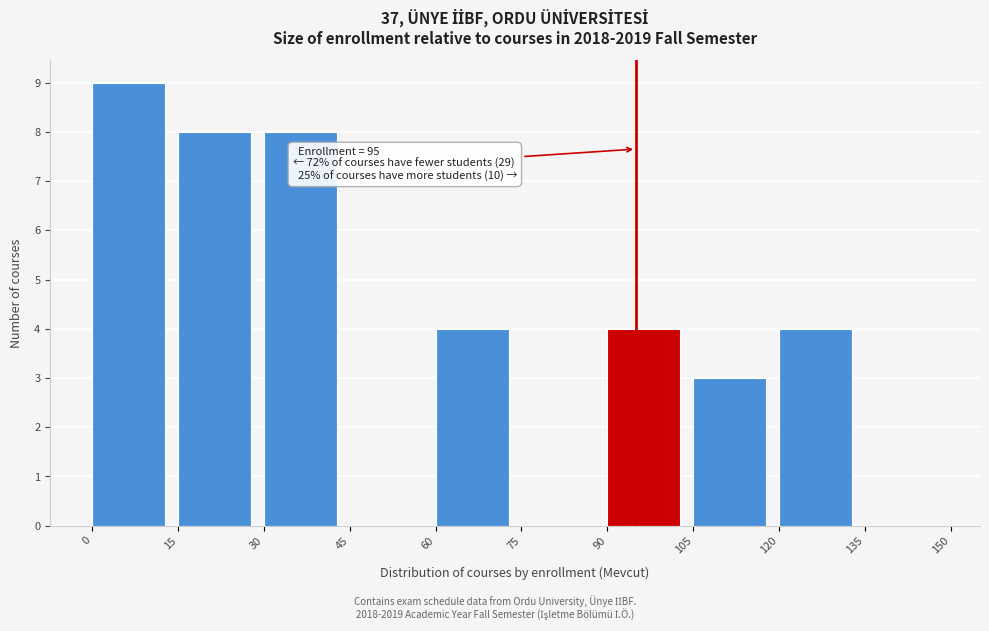

Over which range of the x-axis is the bar tallest?

0 to 15